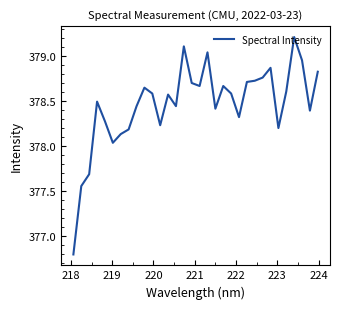

What is the minimum value shown in the chart?

376.8